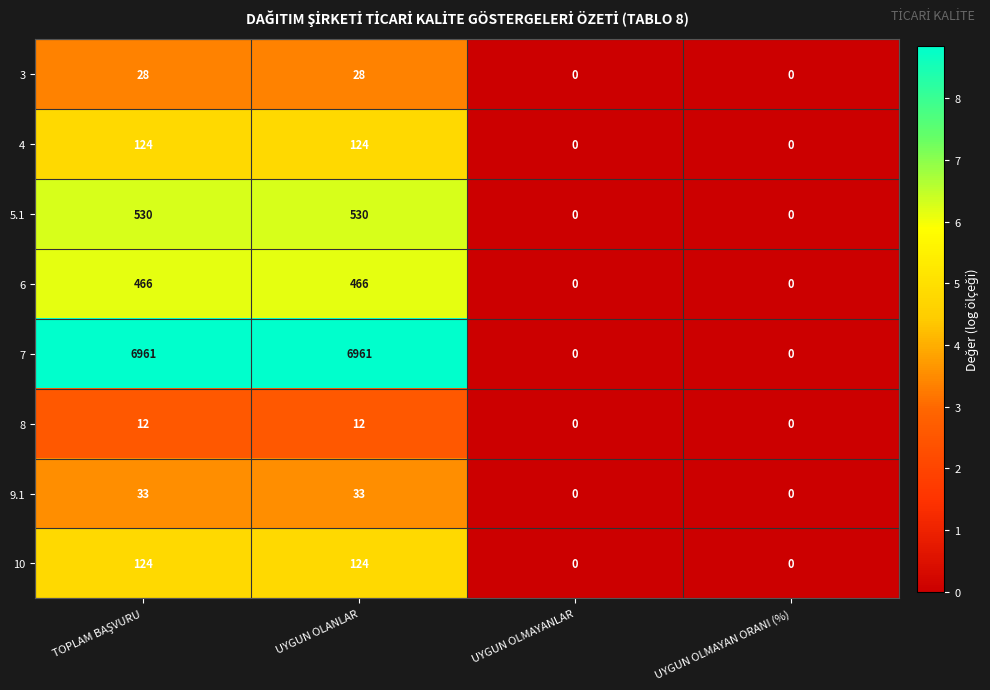

Which series changed the most between UYGUN OLANLAR and UYGUN OLMAYANLAR?

7